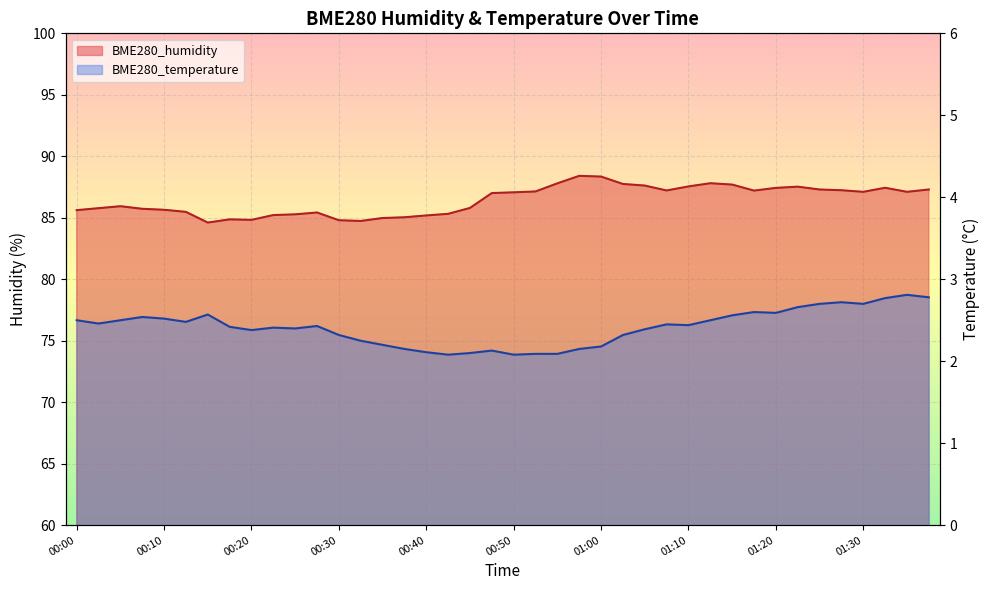

What are all the series names shown in the legend?

BME280_humidity, BME280_temperature